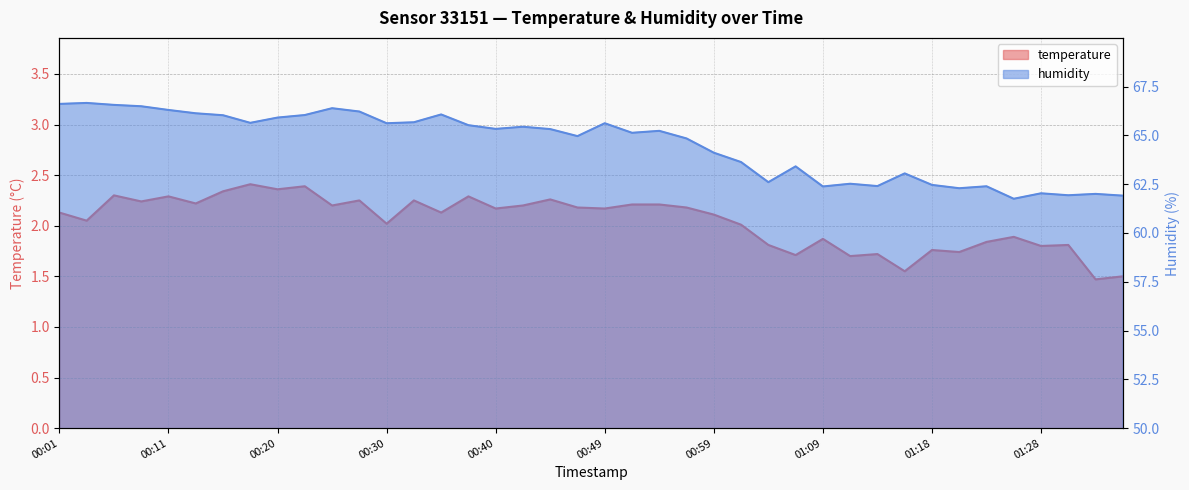

True or false: temperature and humidity cross at least once.

False